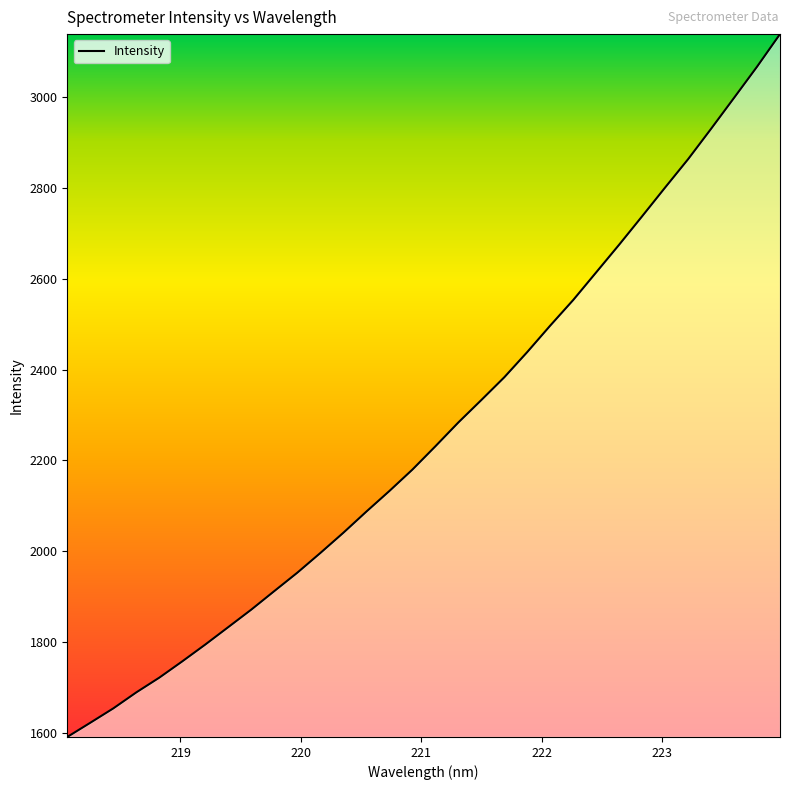

What is the maximum value shown in the chart?

3138.8